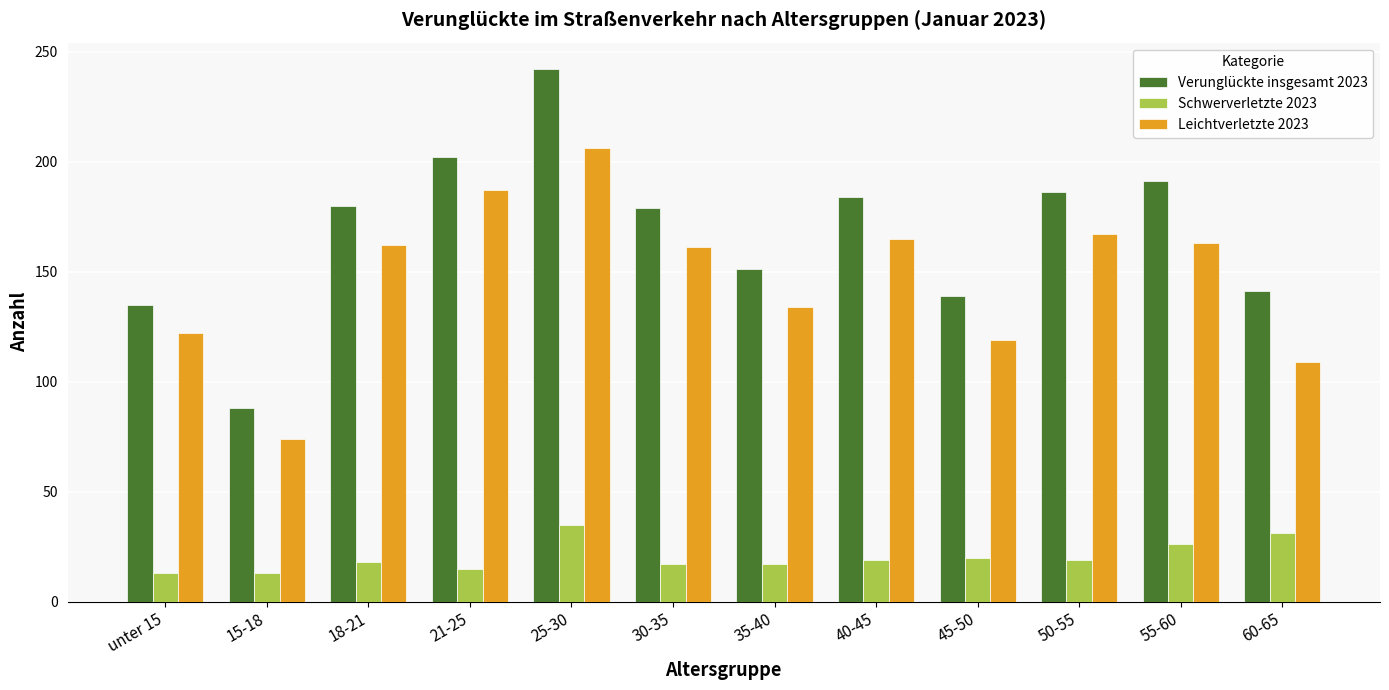

How many values in the Leichtverletzte 2023 series are below 162?

6